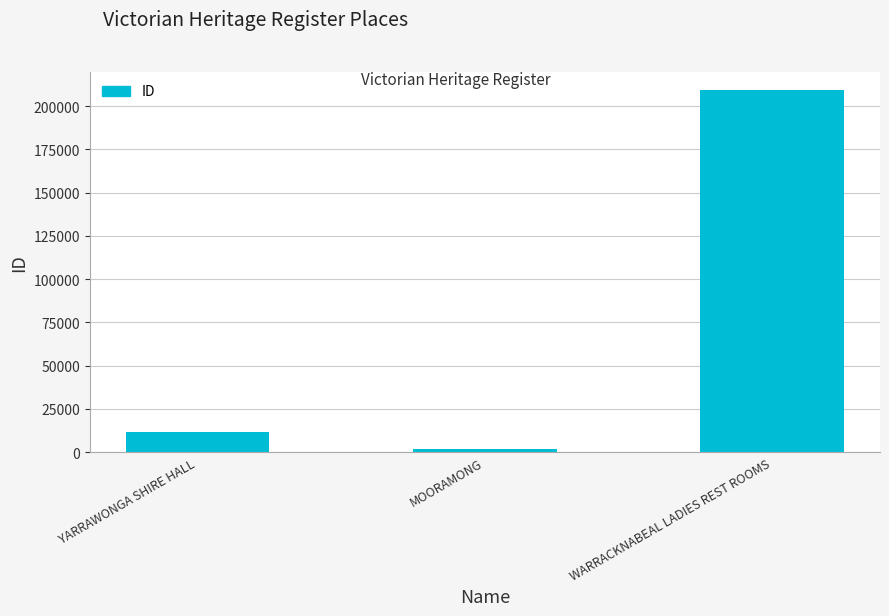

What is the ratio of the value at YARRAWONGA SHIRE HALL to the value at MOORAMONG?

5.7